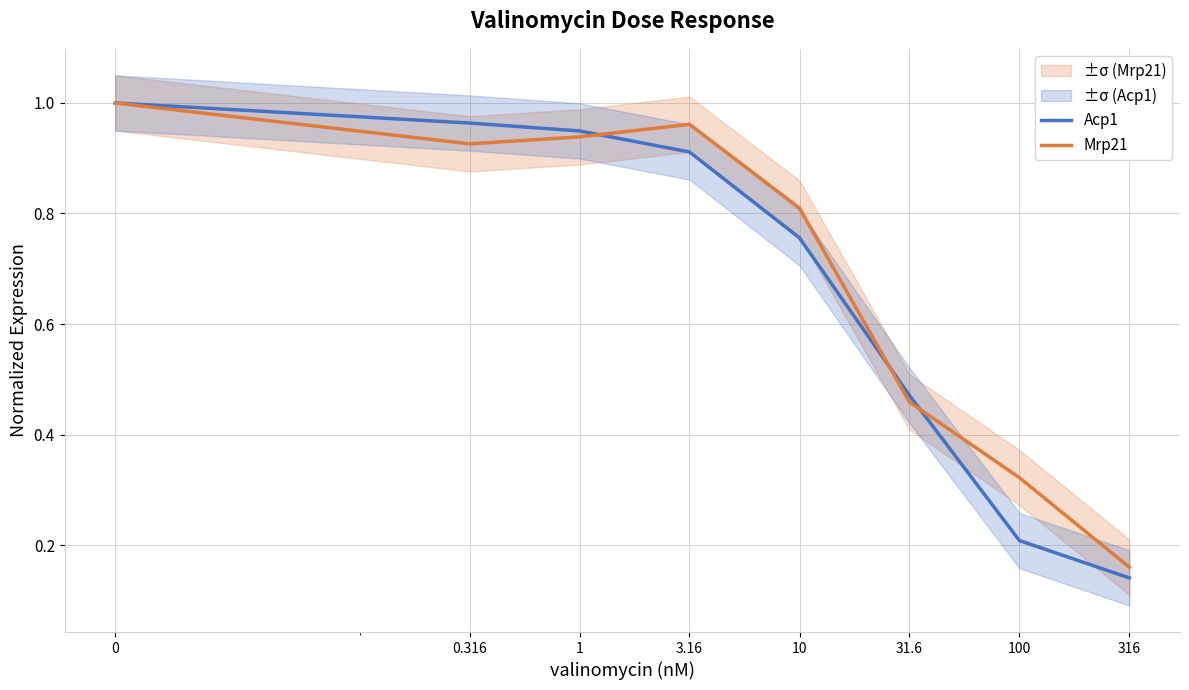

What is the label of the 4th point from the left?

3.16